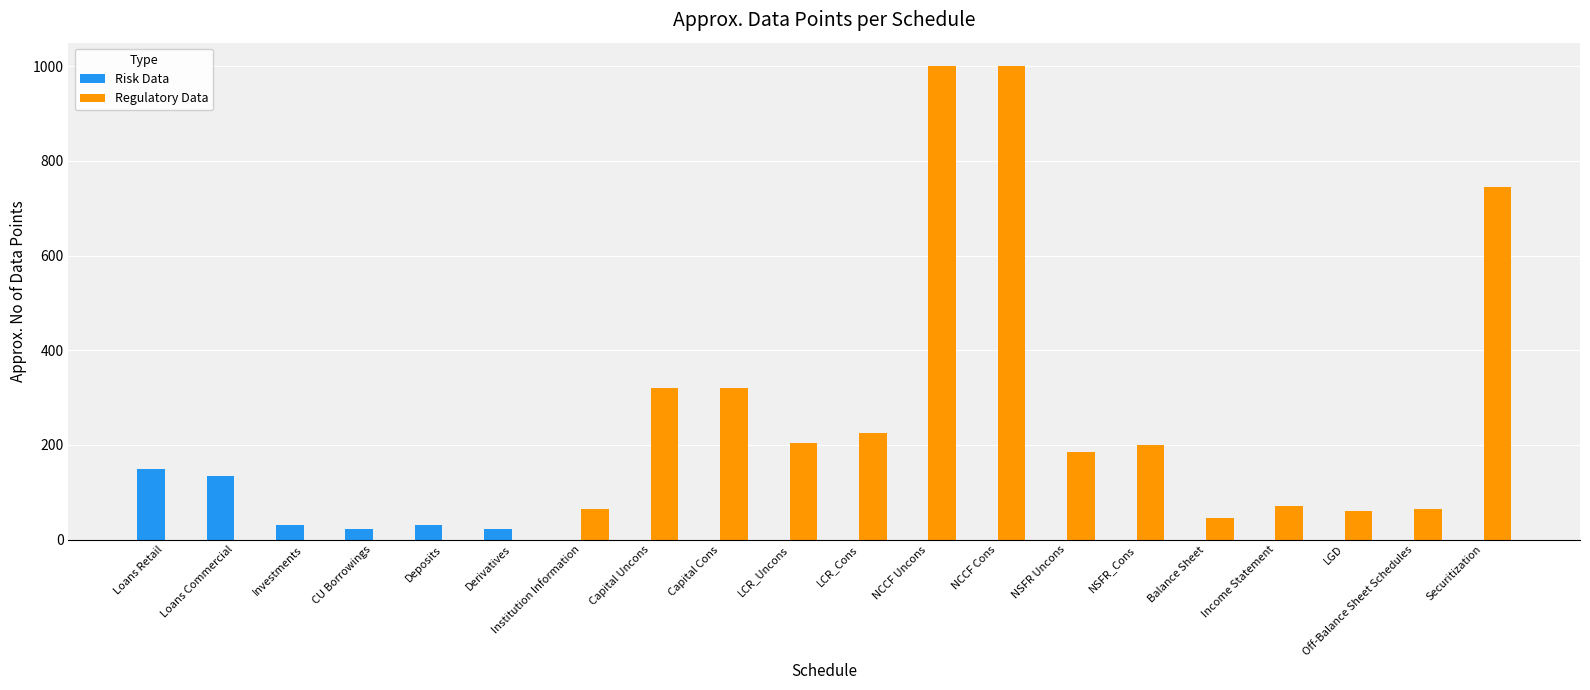

What is the spread (max minus min) of values at Off-Balance Sheet Schedules?

65